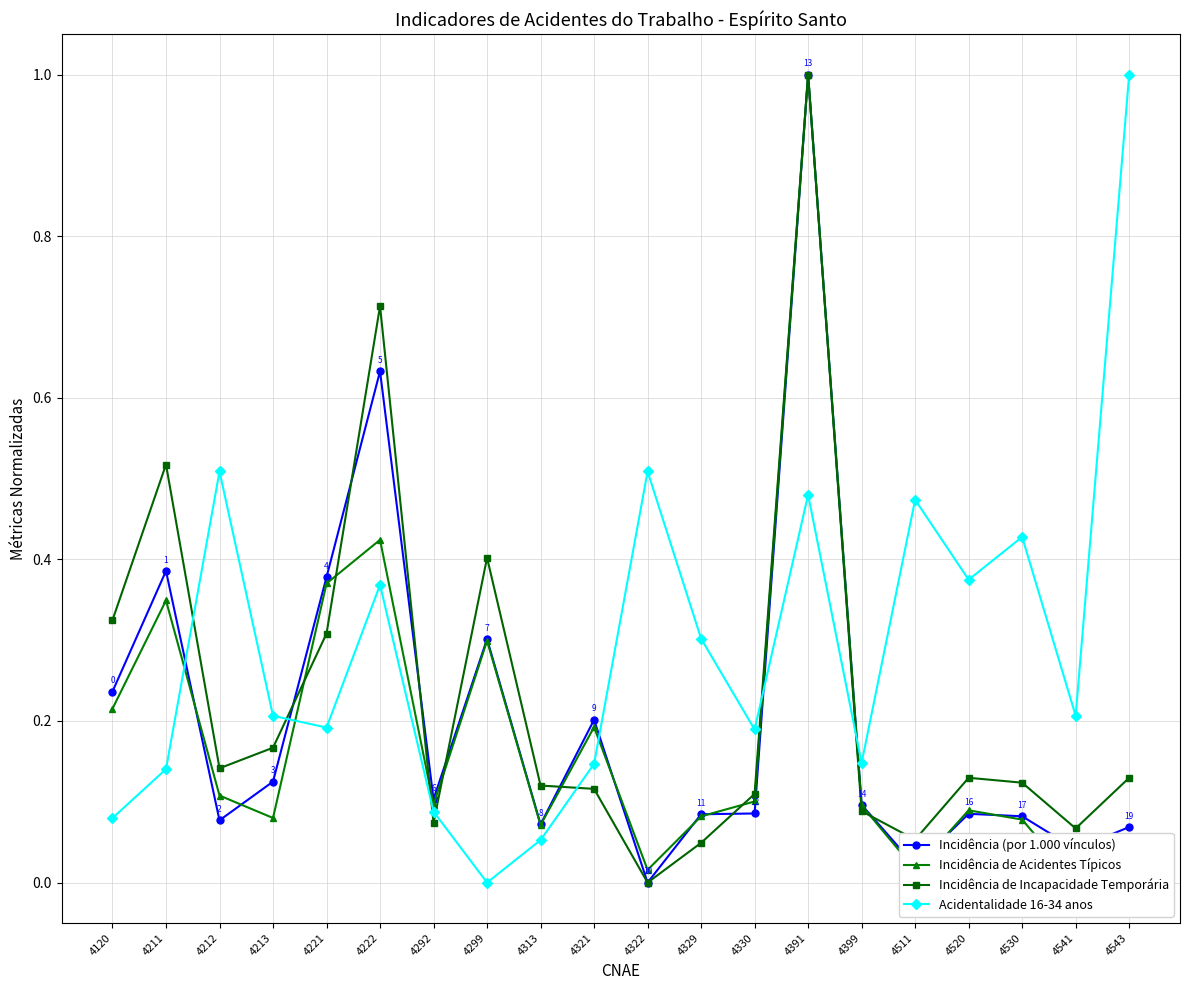

What is the value of the Incidência (por 1.000 vínculos) point at the 4th from the left?

0.1